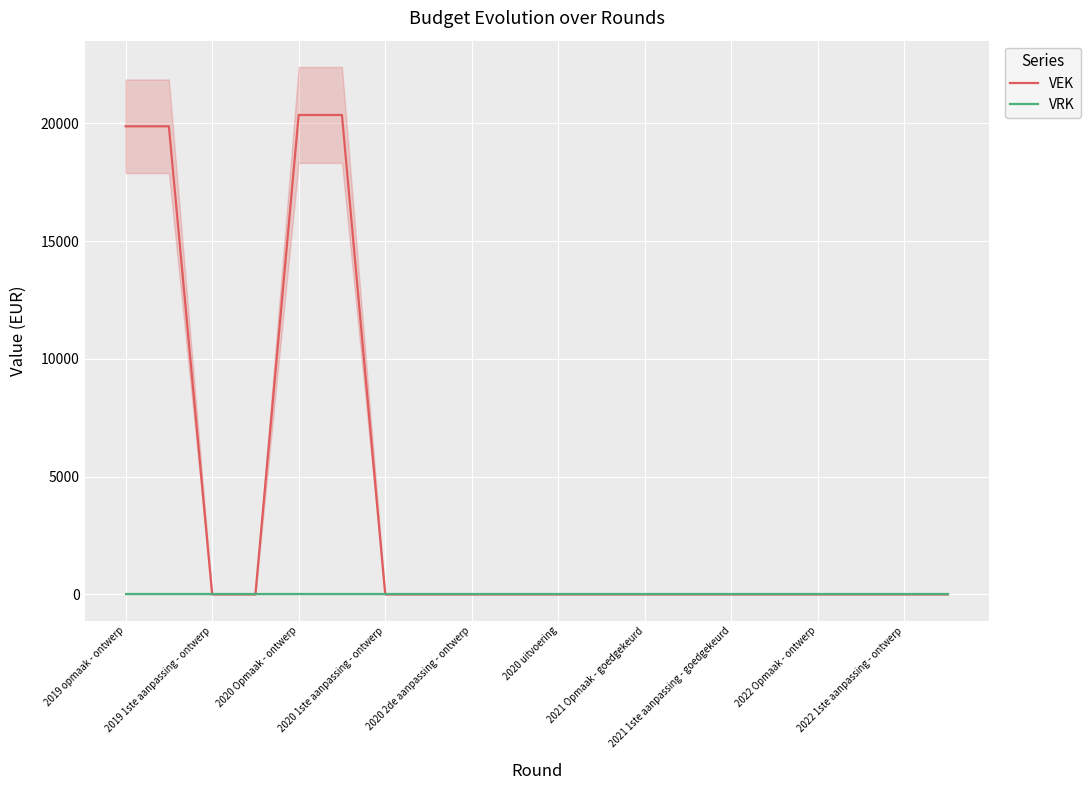

The value of VRK at 2022 1ste aanpassing - ontwerp is 0. True or false?

True